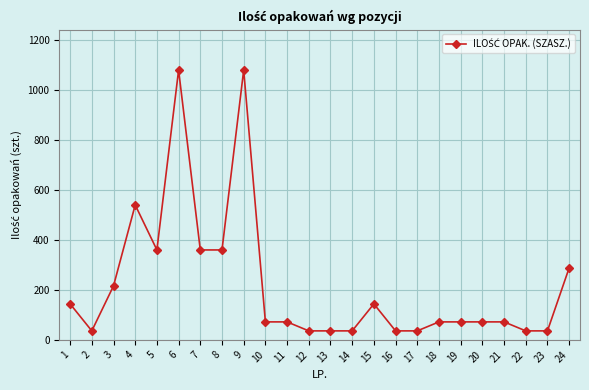

Reading right to left, extract all data points from this chart.

24=288	23=36	22=36	21=72	20=72	19=72	18=72	17=36	16=36	15=144	14=36	13=36	12=36	11=72	10=72	9=1080	8=360	7=360	6=1080	5=360	4=540	3=216	2=36	1=144